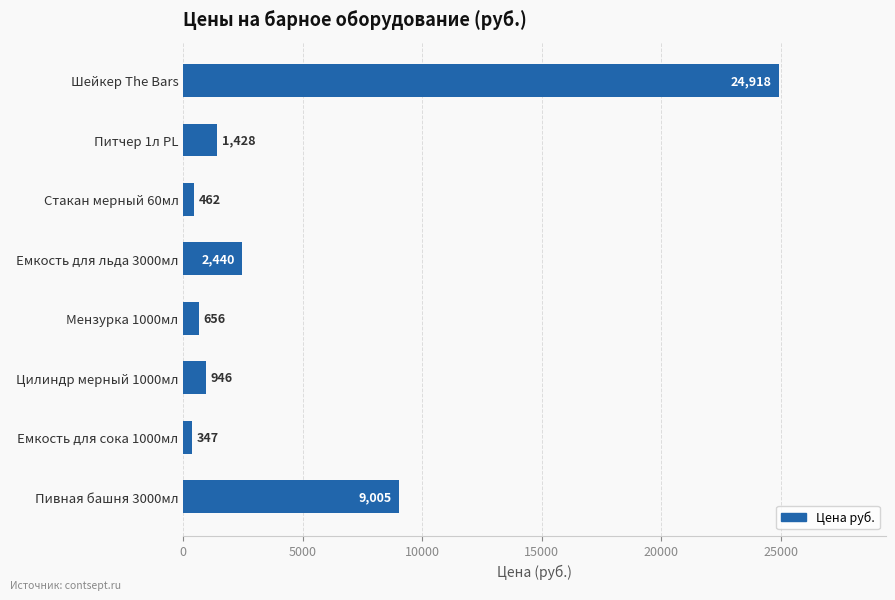

Is it true that the value at Емкость для льда 3000мл is 2440?

True